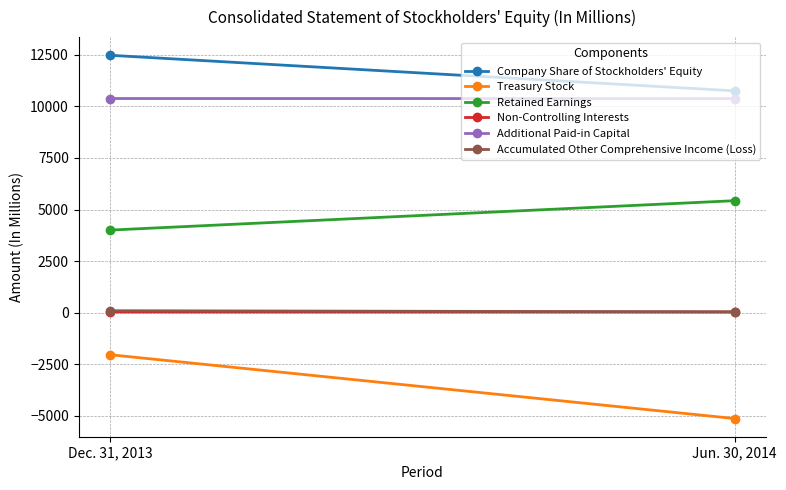

What is the sum of all Treasury Stock values?

-7165